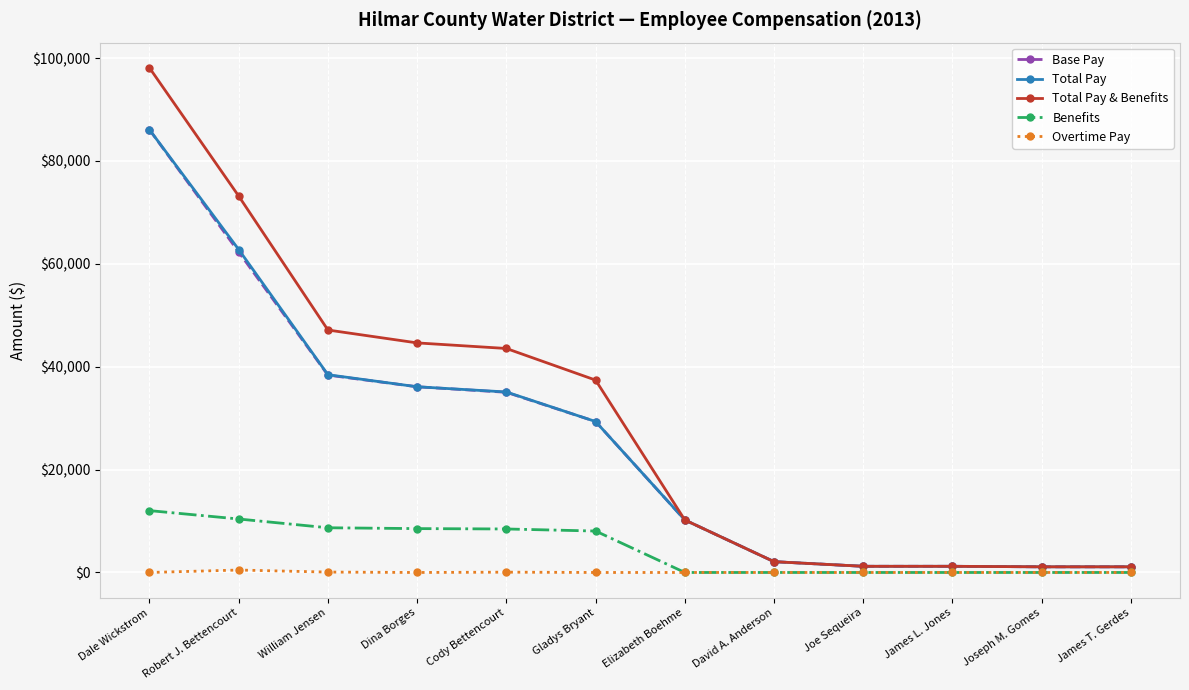

True or false: Overtime Pay and Total Pay intersect in this chart.

False